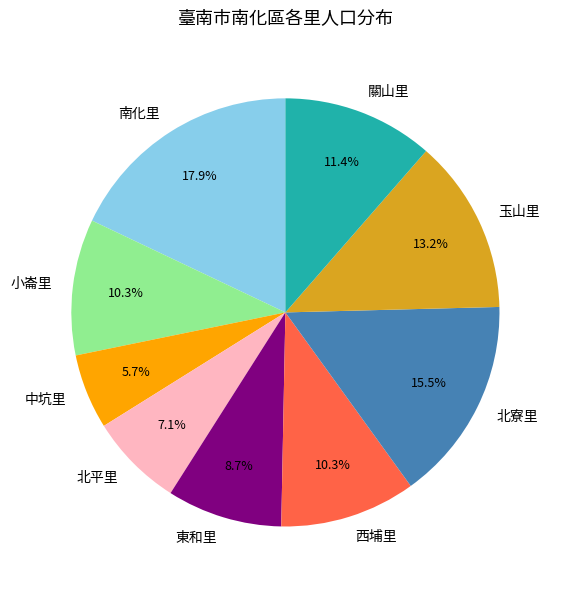

What is the largest slice in the pie chart?

南化里